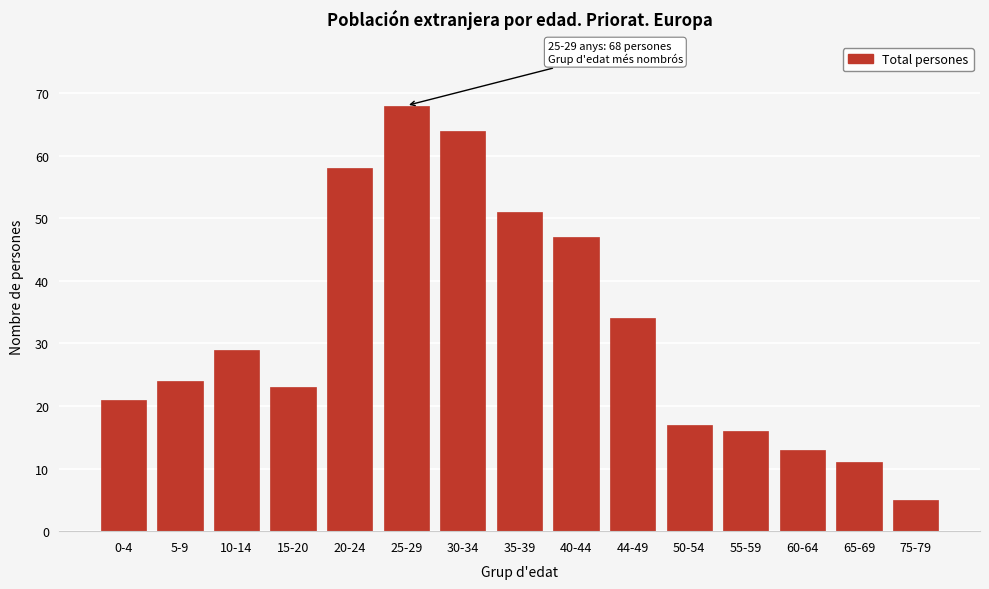

Reading left to right, list all the values displayed in this chart.

21	24	29	23	58	68	64	51	47	34	17	16	13	11	5